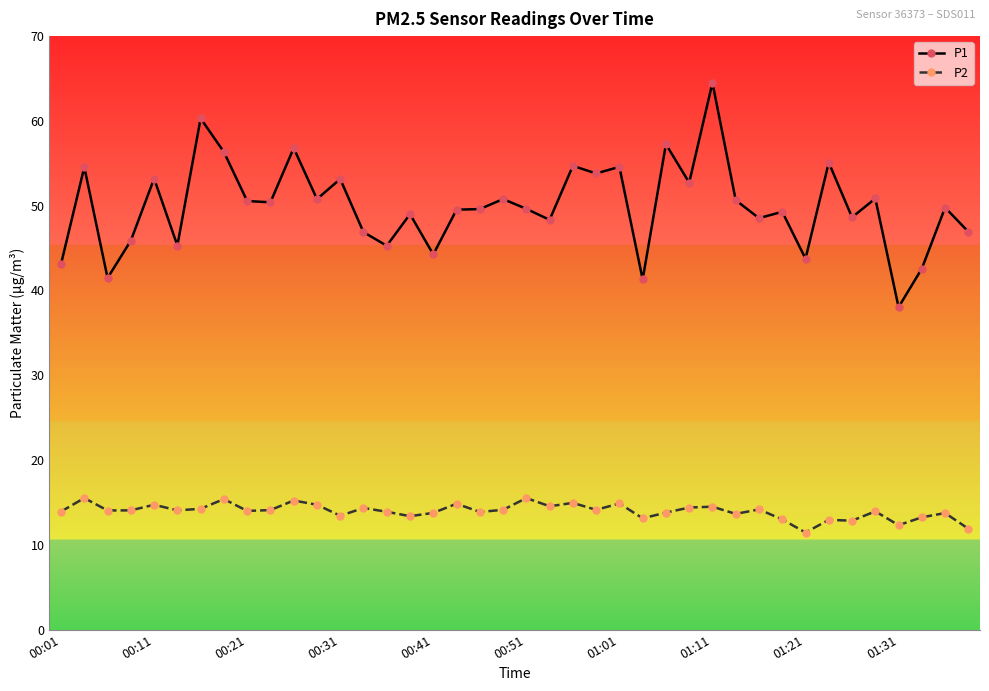

Which series has the largest total across all categories?

P1